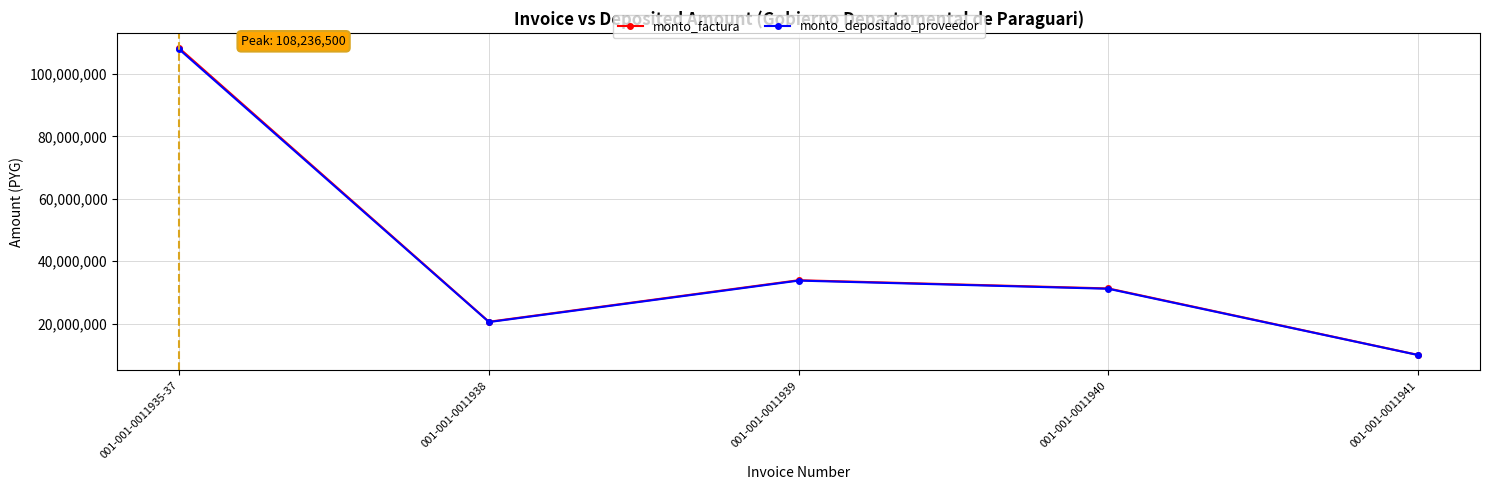

How many categories are shown in the chart?

5